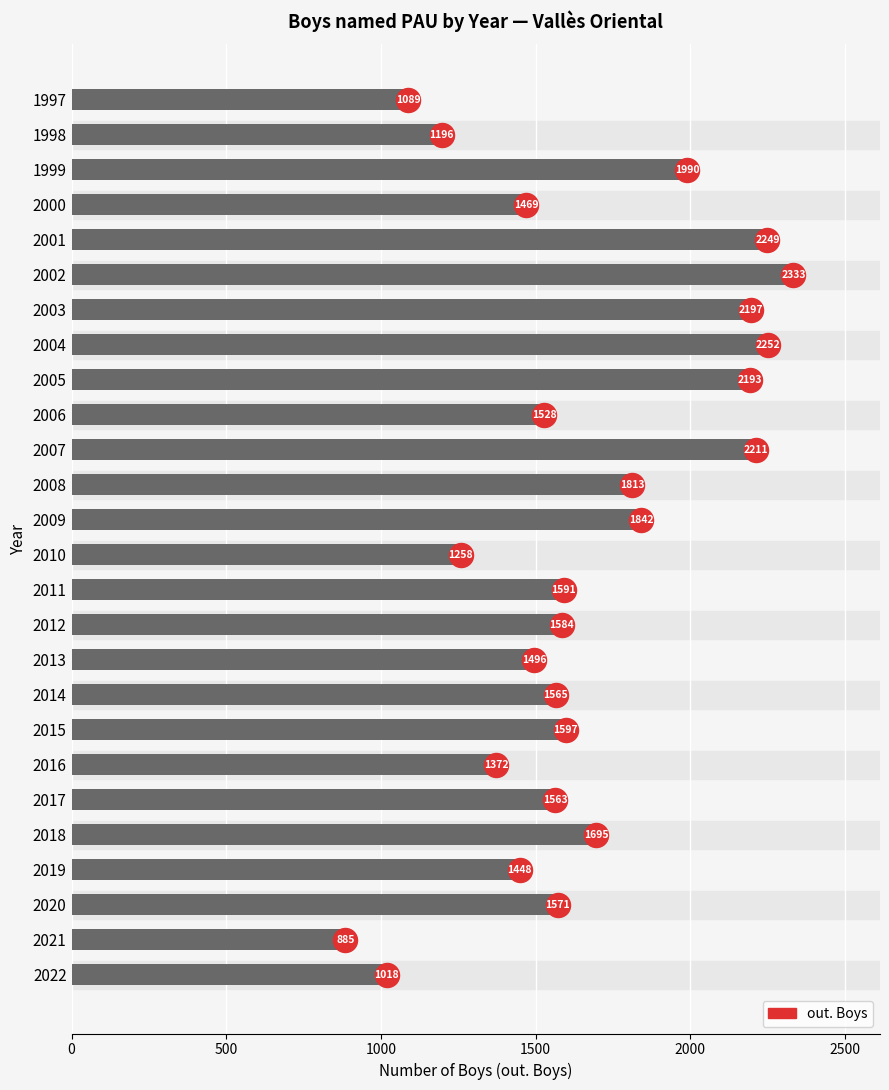

What is the ratio of the value at 2002 to the value at 2022?

2.3